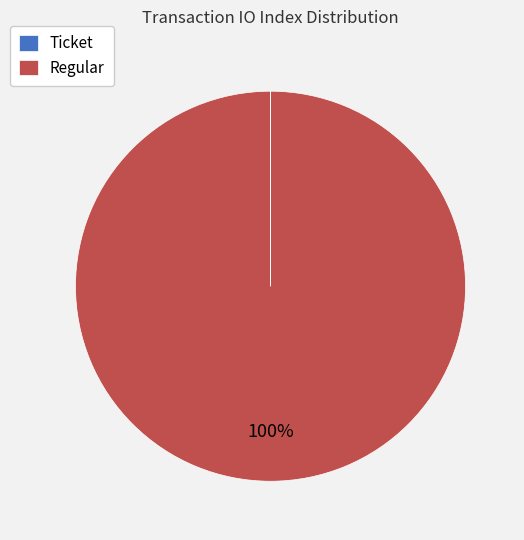

To the nearest percent, what percentage of the pie is Regular?

100%